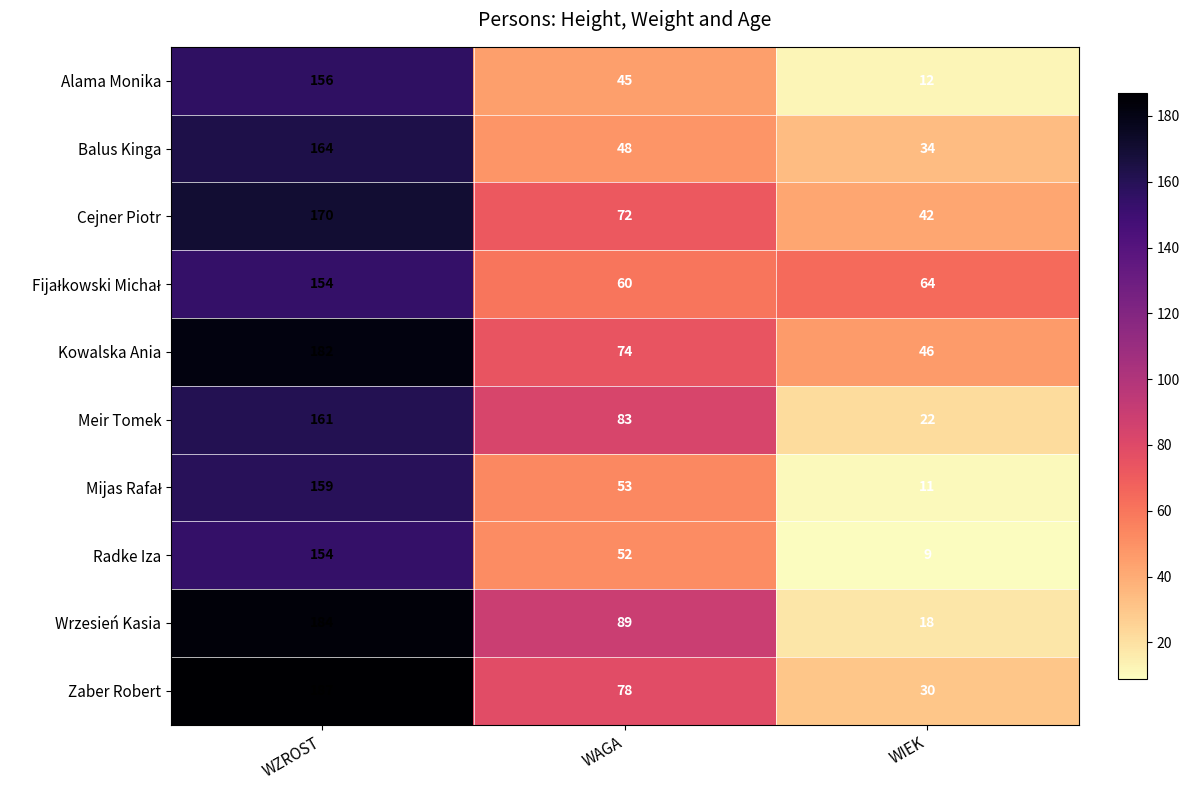

Between WZROST and WAGA, which series saw the biggest shift?

Balus Kinga